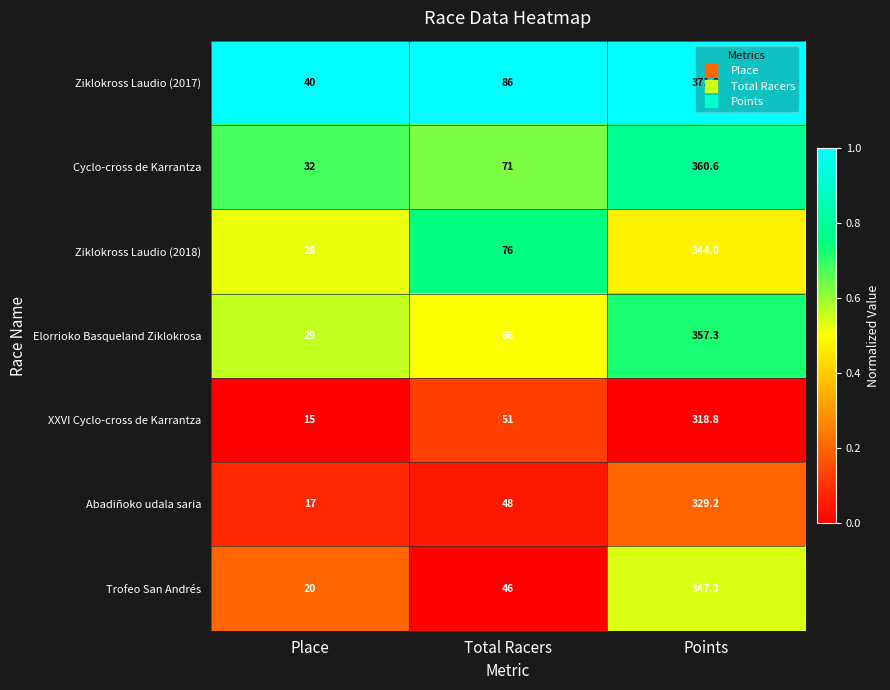

What is the difference between the maximum and minimum values in the Ziklokross Laudio (2018) series?

316.0